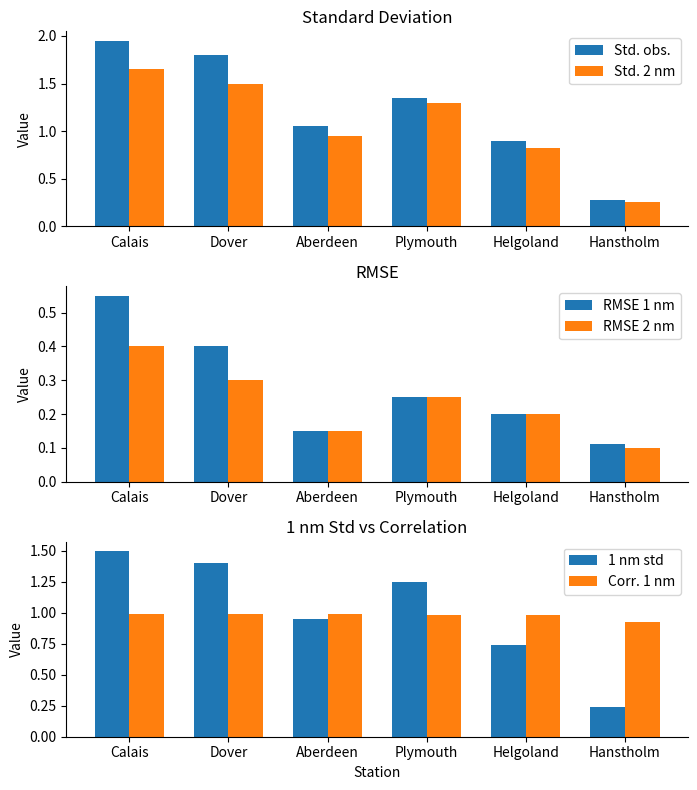

What is the label of the 3rd bar from the right?

Plymouth